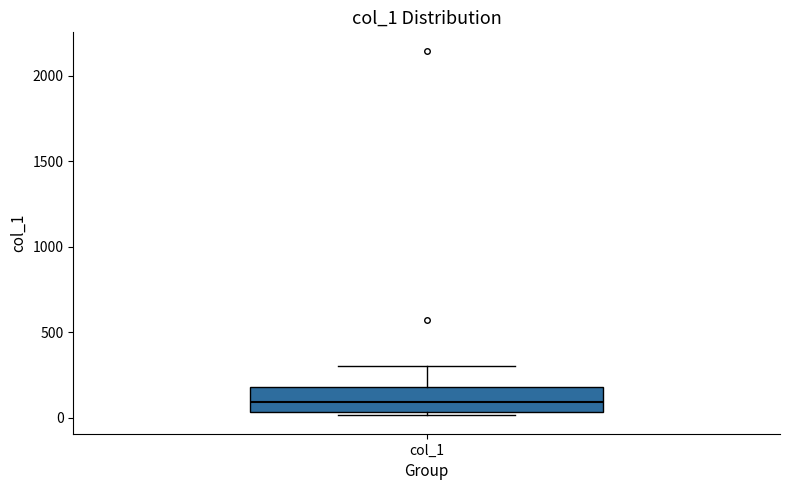

Read this box plot against the y-axis: the position of the median line, the range covered by the box, and the ends of both whiskers. The values are not printed on the chart, so give them approximately, as read against the axis.

median 100, box 50 to 200, whiskers 0 to 300